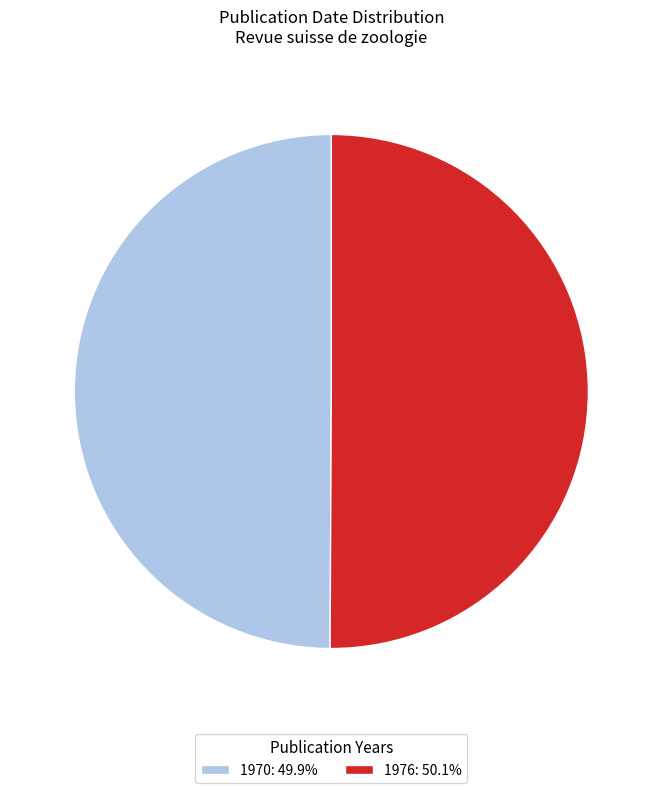

The 1970 slice represents 50% of the pie. True or false?

True